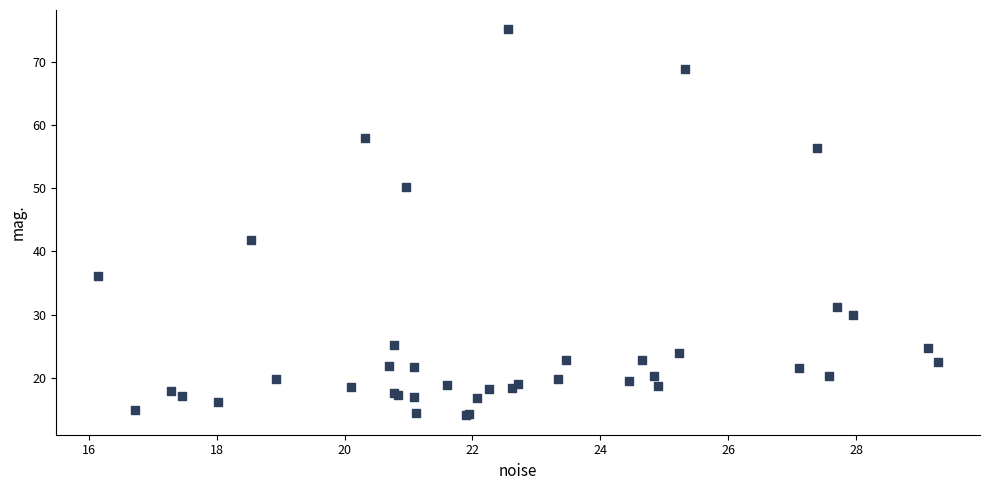

What Y value in the scatter plot is closest to 44?

41.8